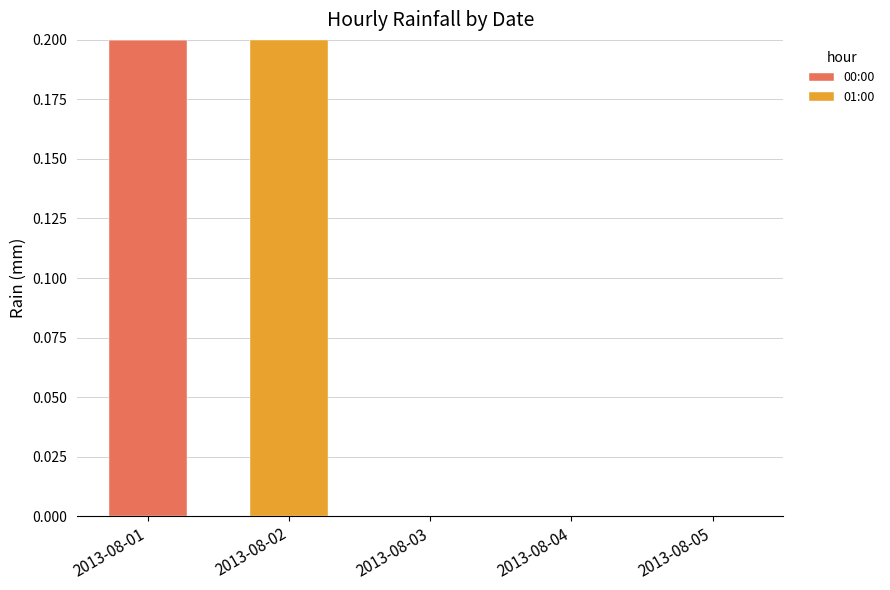

The 00:00 series shows 0.1 at 2013-08-05. True or false?

False